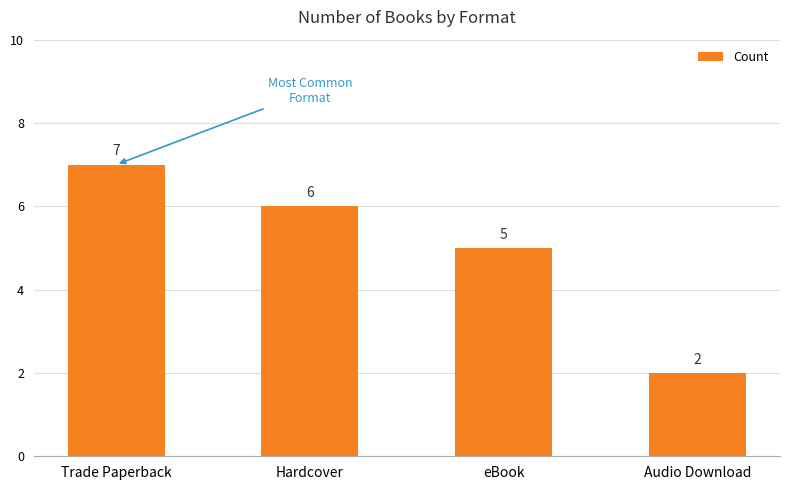

Rank the categories by value from lowest to highest.

Audio Download, eBook, Hardcover, Trade Paperback